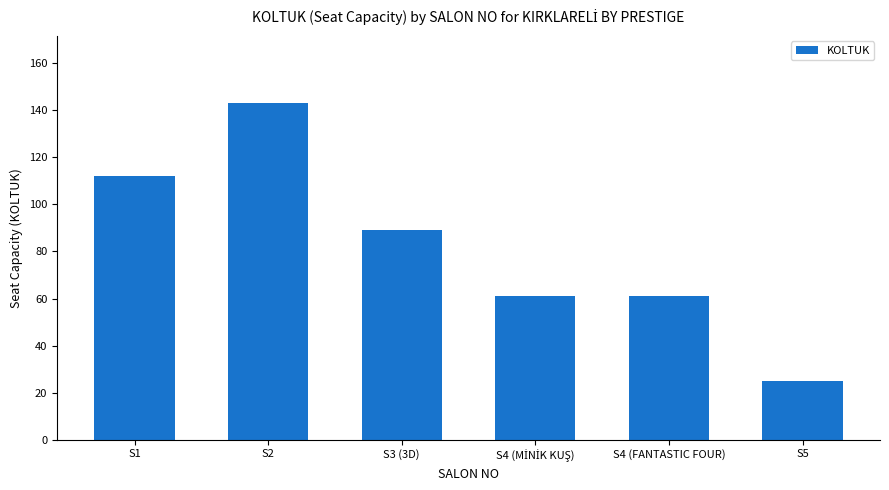

How many data points are less than 89?

3